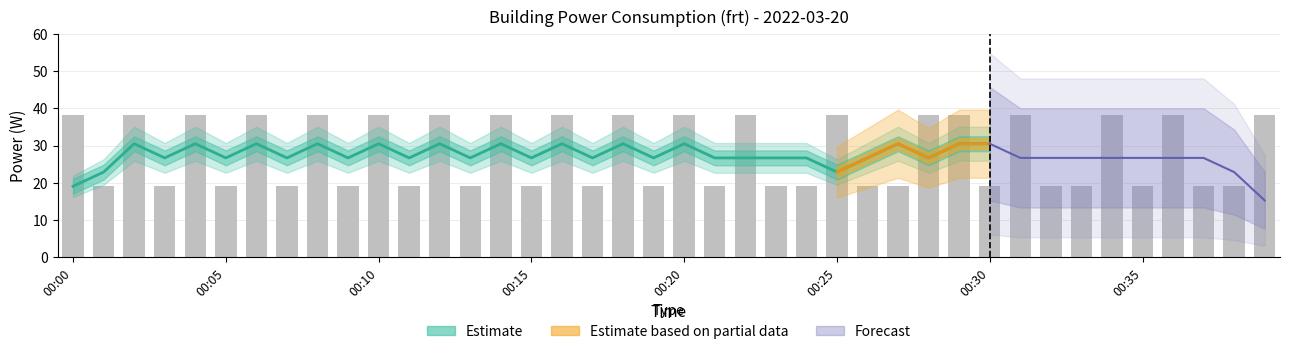

What is the value of the 8th bar from the left?

19.1